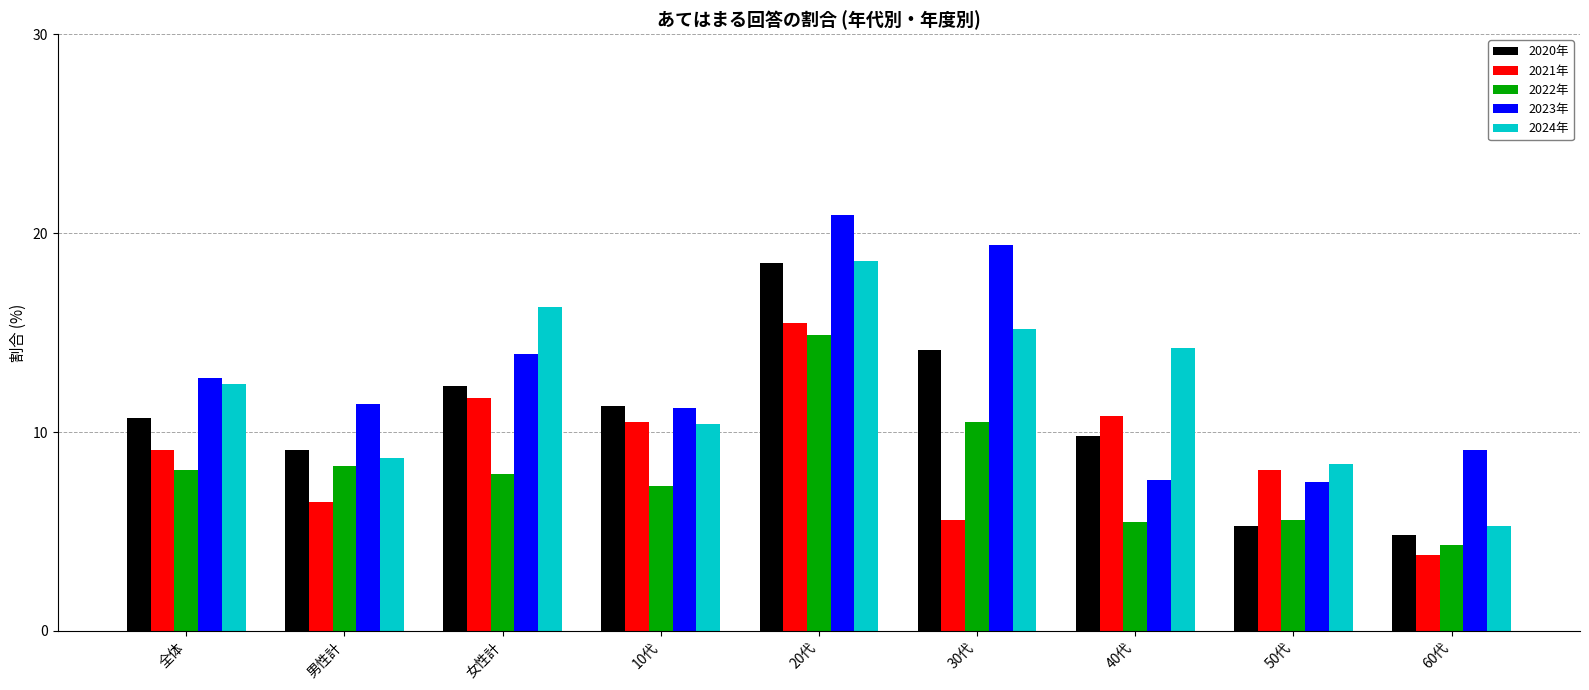

Which series changed the most between 全体 and 30代?

2023年